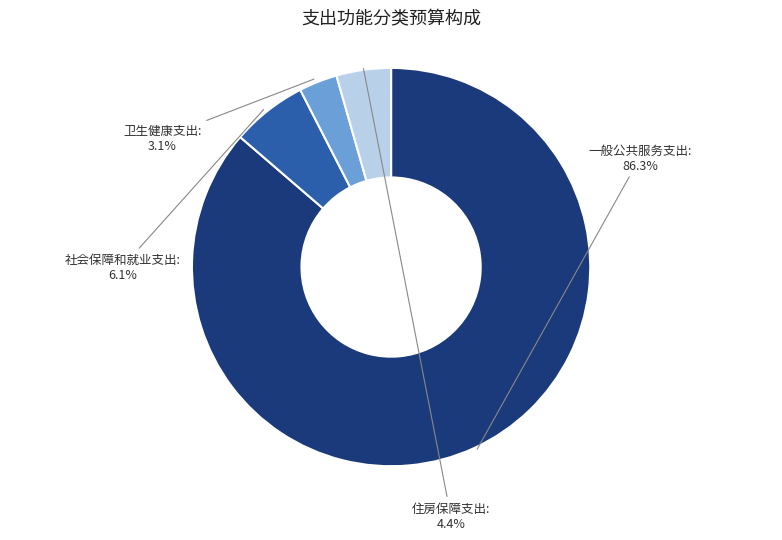

Is there any slice that represents more than half of the pie?

Yes